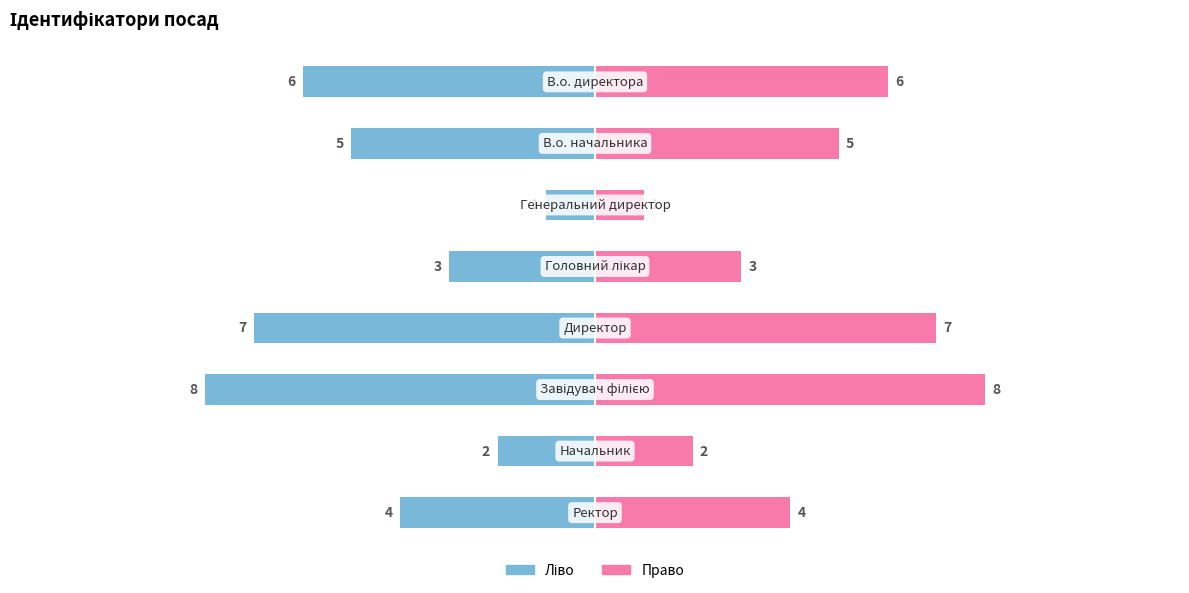

Count the number of categories in the chart.

8